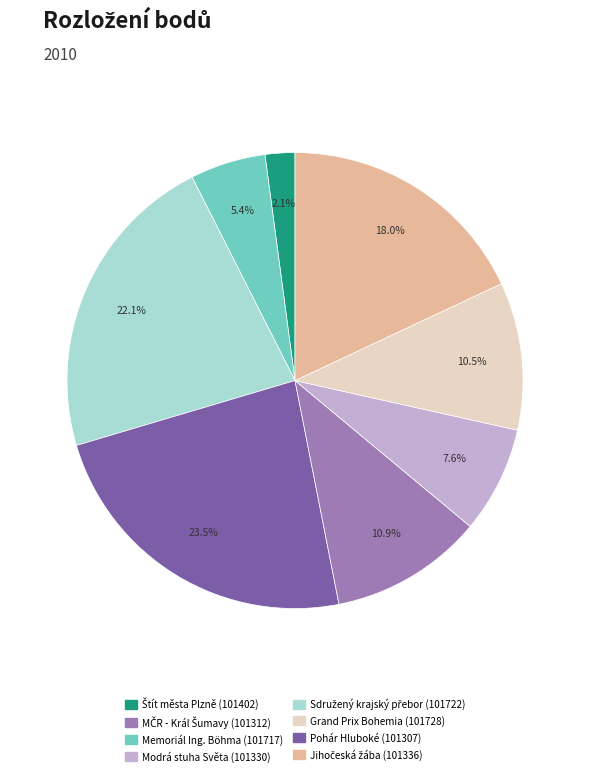

Count the number of slices in the pie.

8